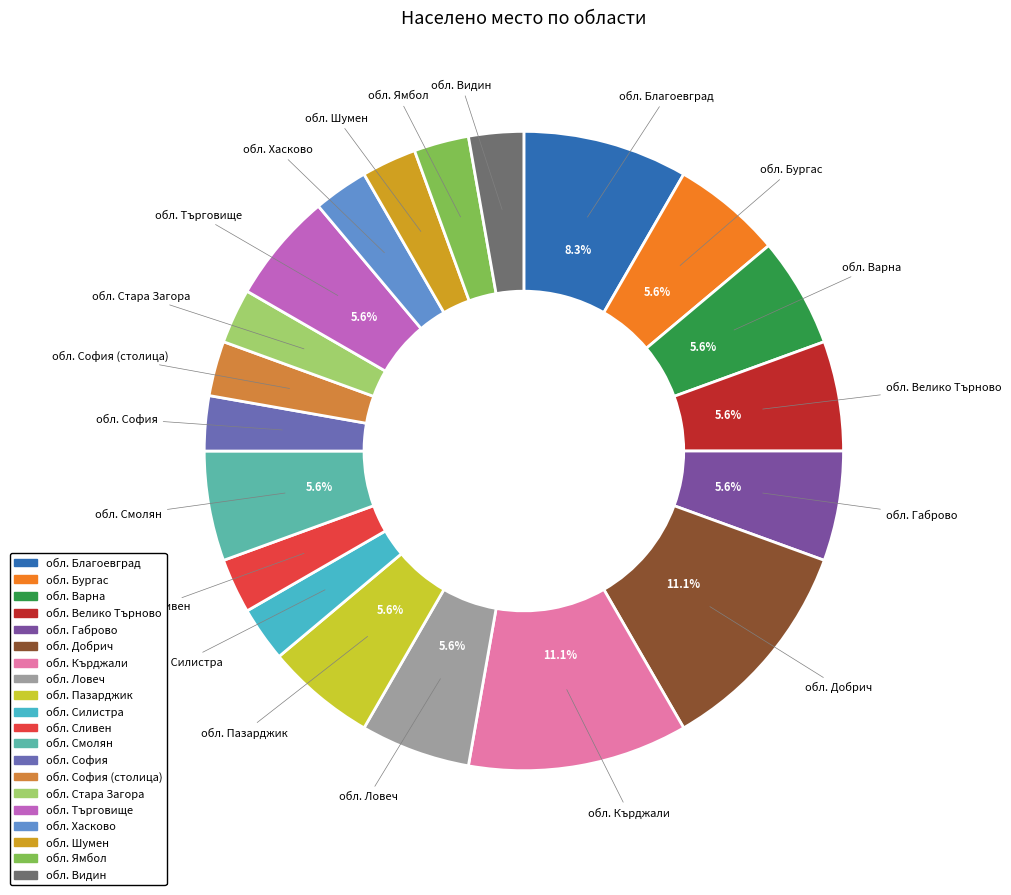

Rank the categories by value from highest to lowest.

обл. Добрич, обл. Кърджали, обл. Благоевград, обл. Бургас, обл. Варна, обл. Велико Търново, обл. Габрово, обл. Ловеч, обл. Пазарджик, обл. Смолян, обл. Търговище, обл. Силистра, обл. Сливен, обл. София, обл. София (столица), обл. Стара Загора, обл. Хасково, обл. Шумен, обл. Ямбол, обл. Видин